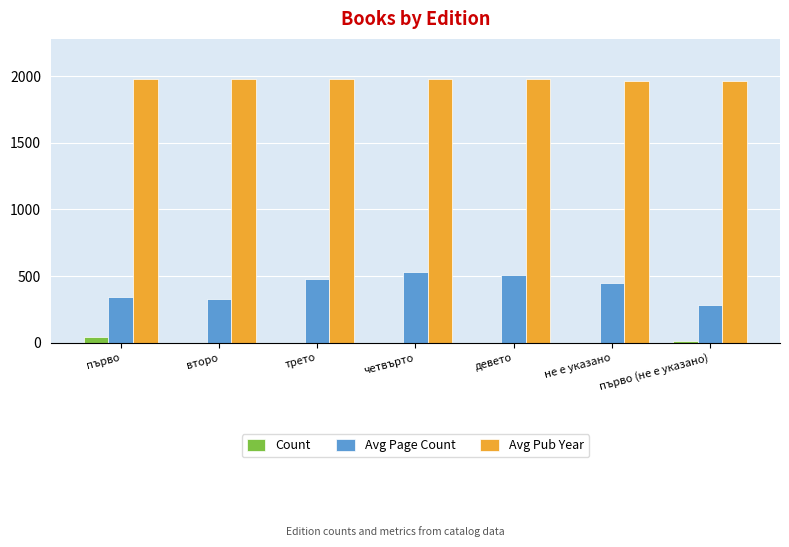

What is the sum of all Avg Page Count values?

2914